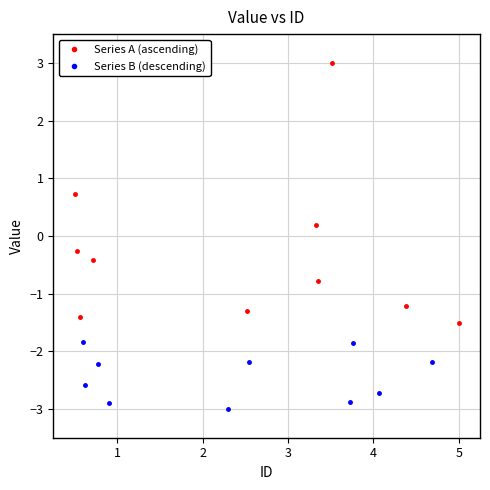

How many data points does each series have?

10